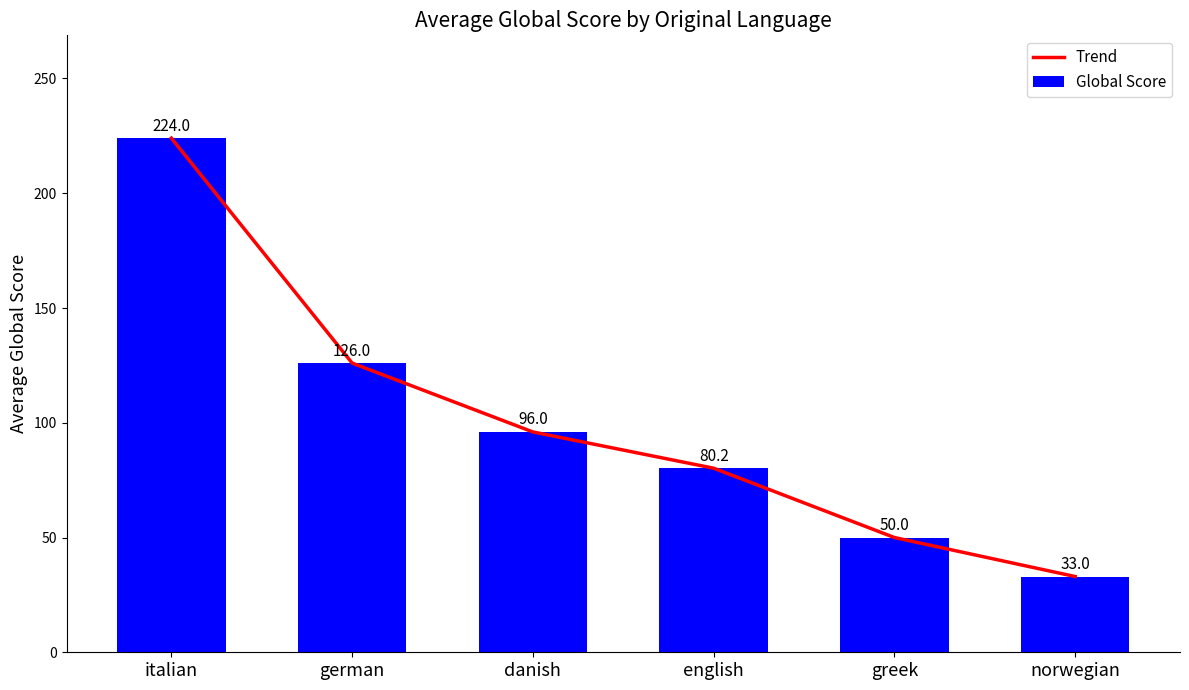

What is the total value across all series at italian?

448.0